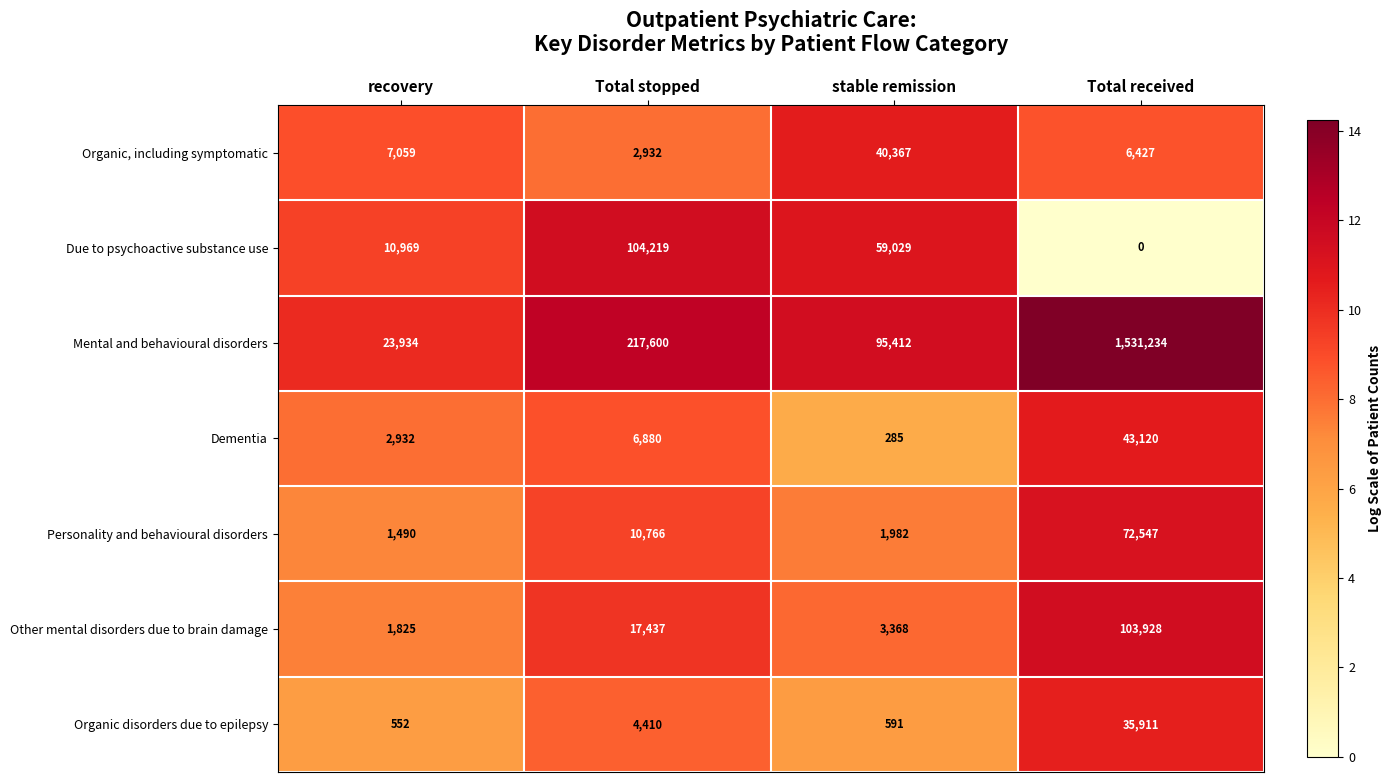

Count the number of categories in the chart.

4